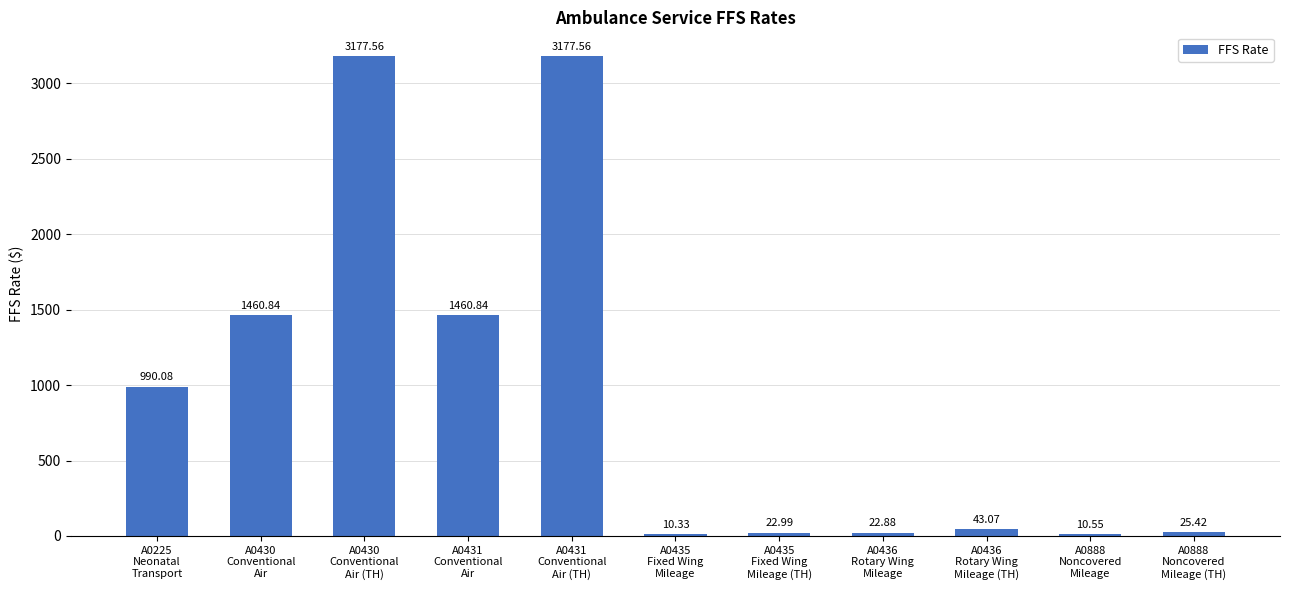

True or false: the data shows 22.9 at A0436
Rotary Wing
Mileage.

True